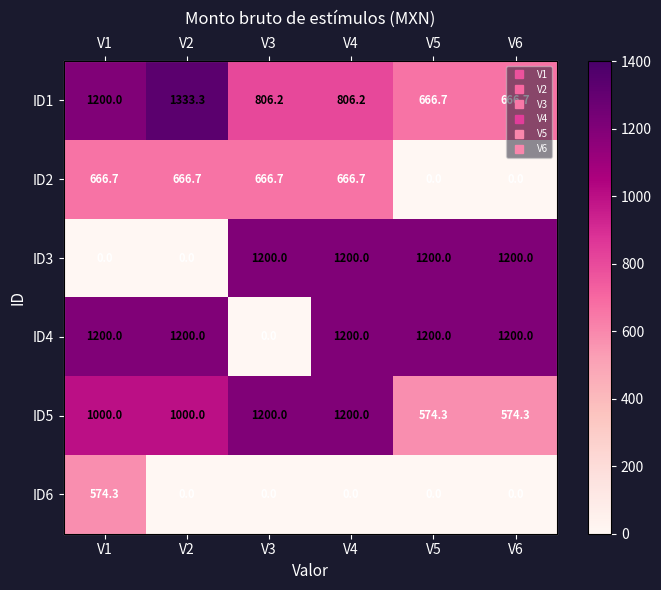

The ID5 series shows 244.6 at V6. True or false?

False